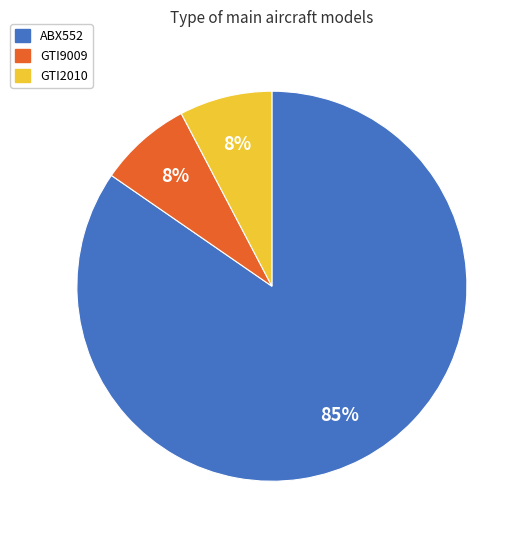

Count the number of slices in the pie.

3